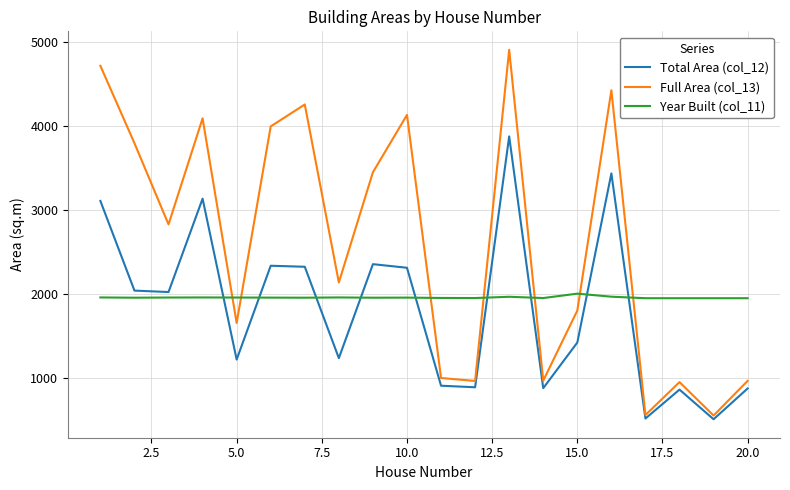

What is the greatest value displayed?

4901.5